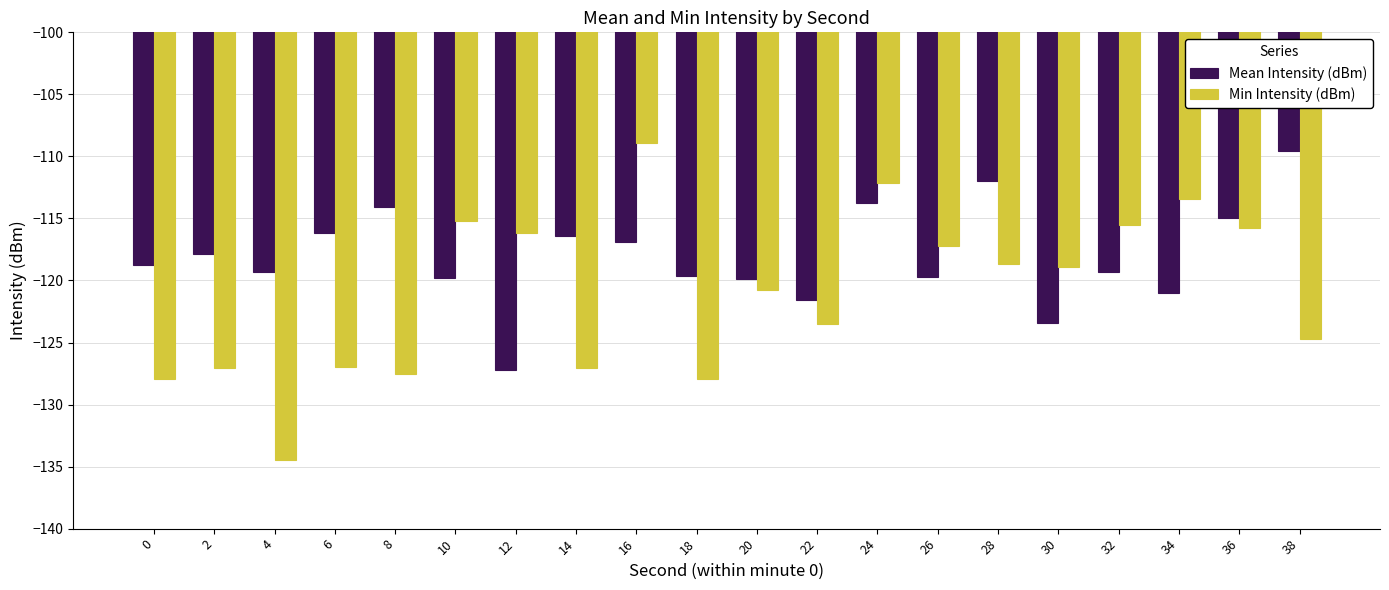

What is the lowest value of the Mean Intensity (dBm) series?

-127.2